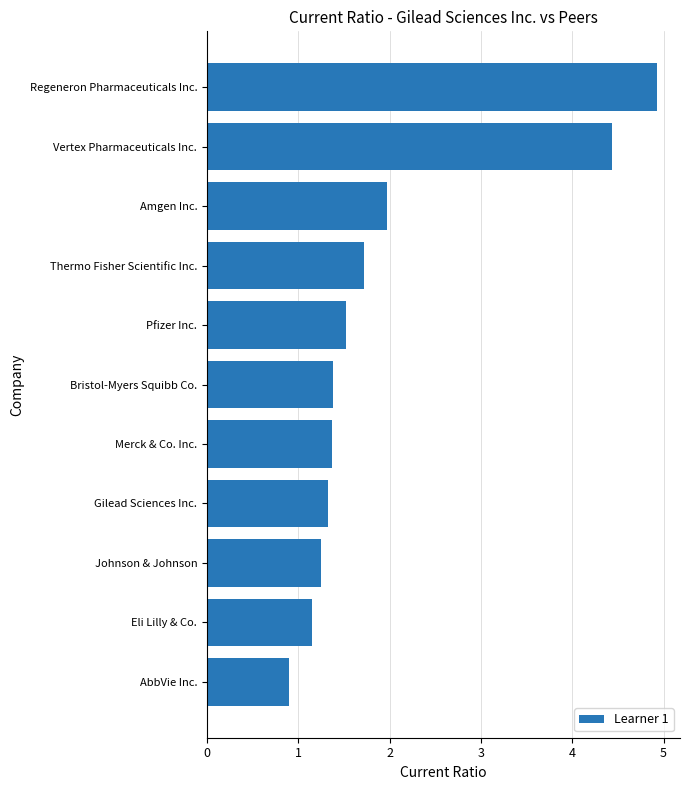

How many bars are there in total?

11